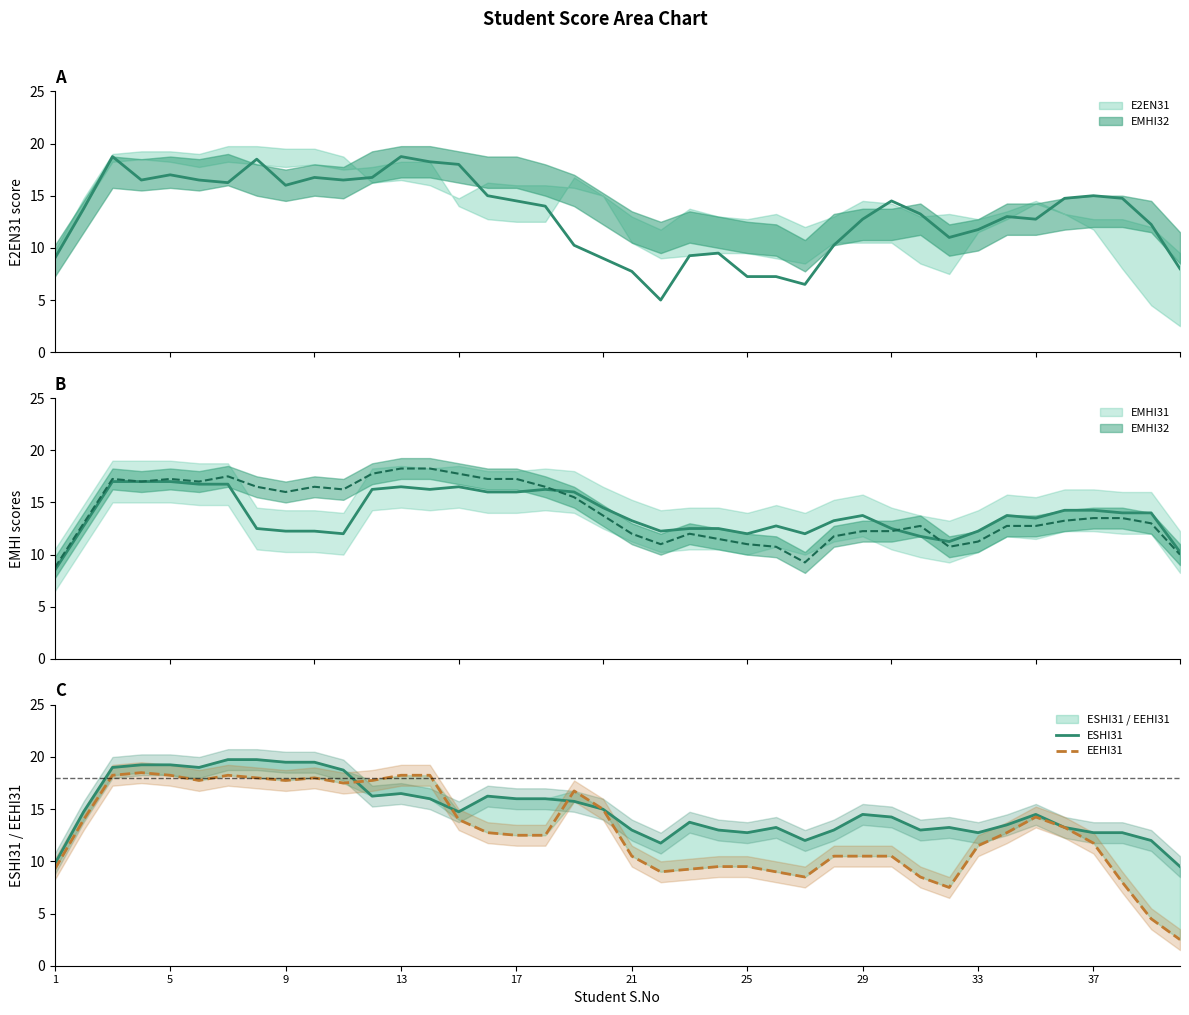

What is the difference between the maximum and second lowest values in the EEHI31 series?

14.0